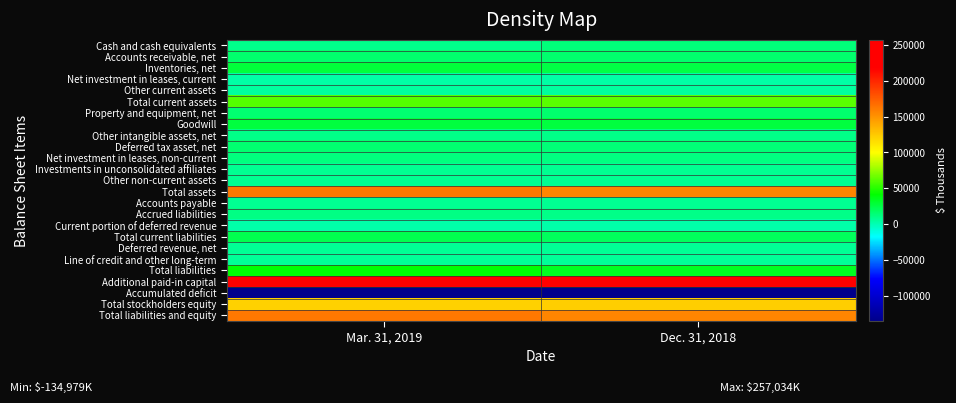

Rank the series at Mar. 31, 2019 from highest to lowest value.

Additional paid-in capital, Total assets, Total liabilities and equity, Total stockholders equity, Total current assets, Total liabilities, Inventories, net, Goodwill, Total current liabilities, Accounts receivable, net, Property and equipment, net, Deferred tax asset, net, Net investment in leases, non-current, Accrued liabilities, Other intangible assets, net, Cash and cash equivalents, Investments in unconsolidated affiliates, Accounts payable, Other non-current assets, Deferred revenue, net, Line of credit and other long-term, Other current assets, Net investment in leases, current, Current portion of deferred revenue, Accumulated deficit